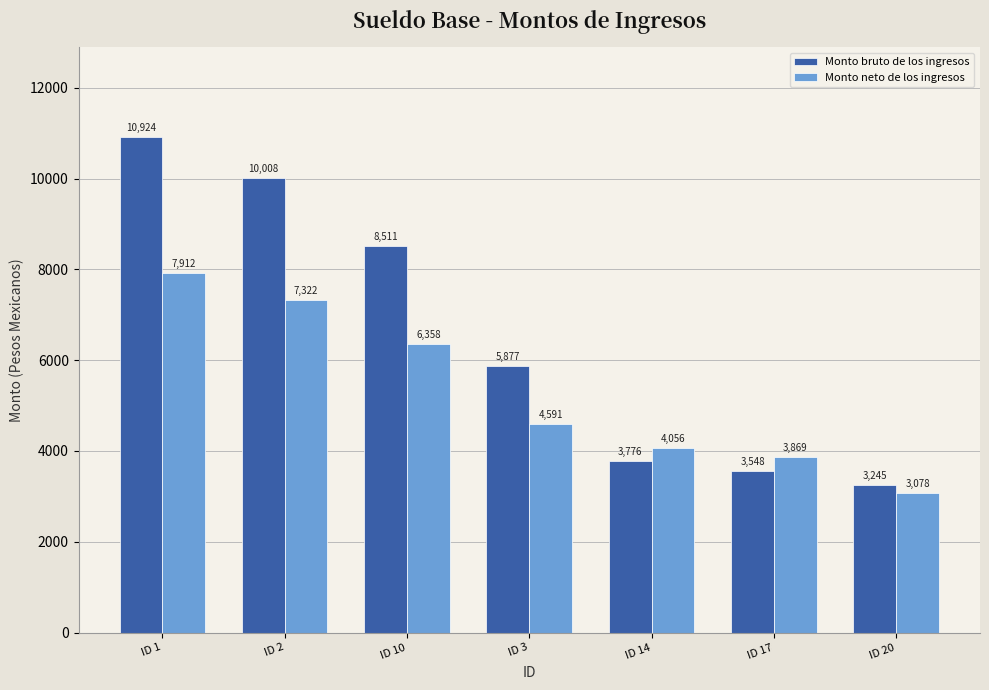

What is the lowest value of the Monto neto de los ingresos series?

3077.8